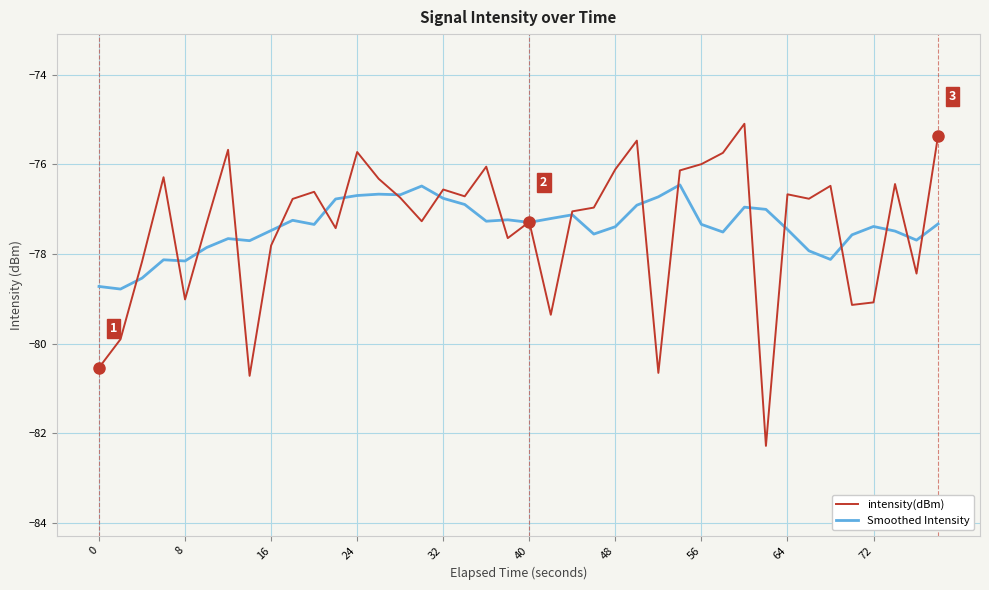

What is the minimum value shown in the chart?

-82.3